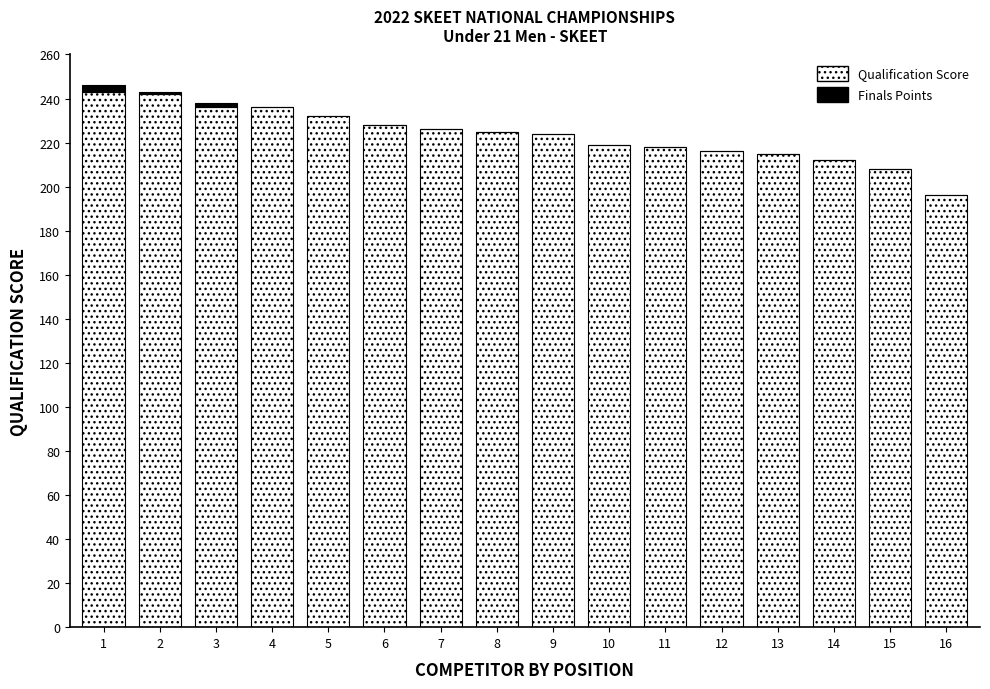

What is the sum of the Qualification Score values at 9 and 8?

449